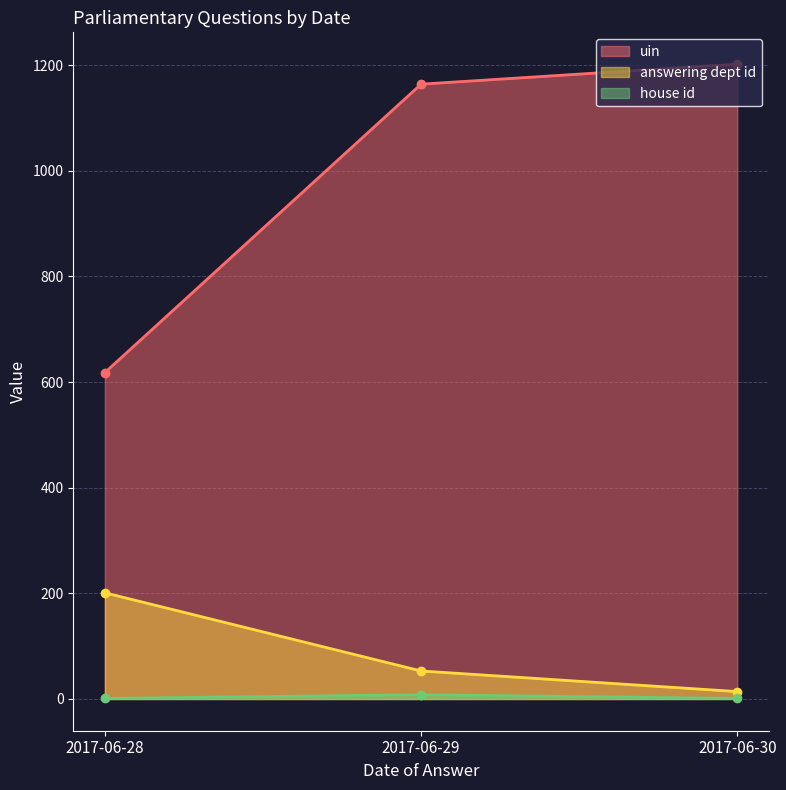

Count the number of categories in the chart.

3